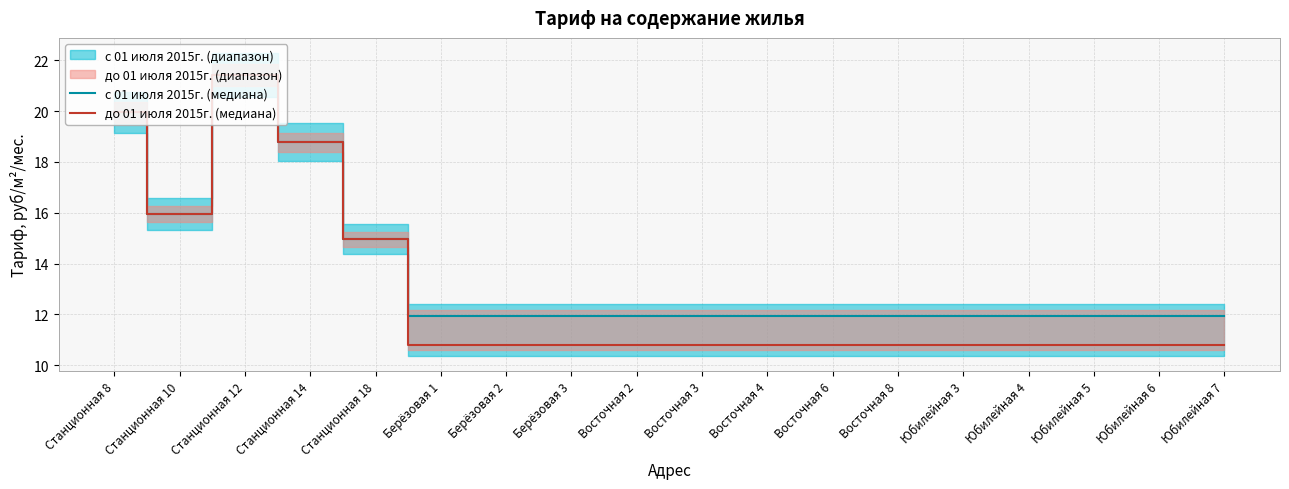

True or false: с 01 июля 2015г. (медиана) has more than 0 points higher than both neighbors.

True